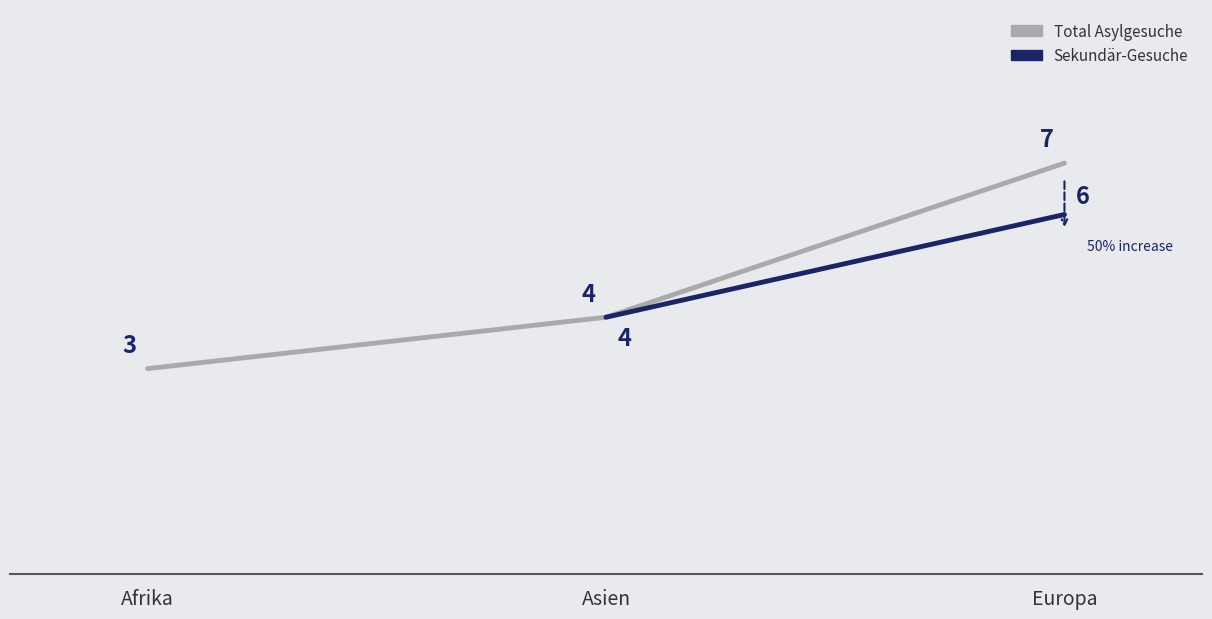

The Sekundär-Gesuche series shows 6 at Asien. True or false?

False